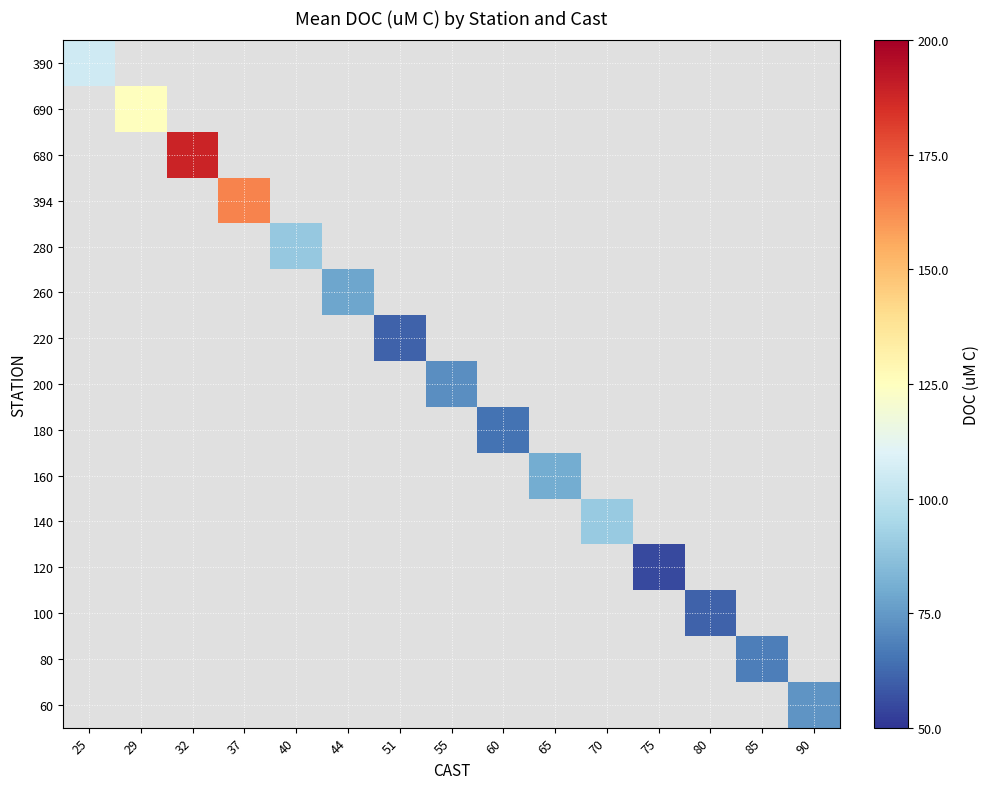

Which label corresponds to the smallest value in the chart?

75